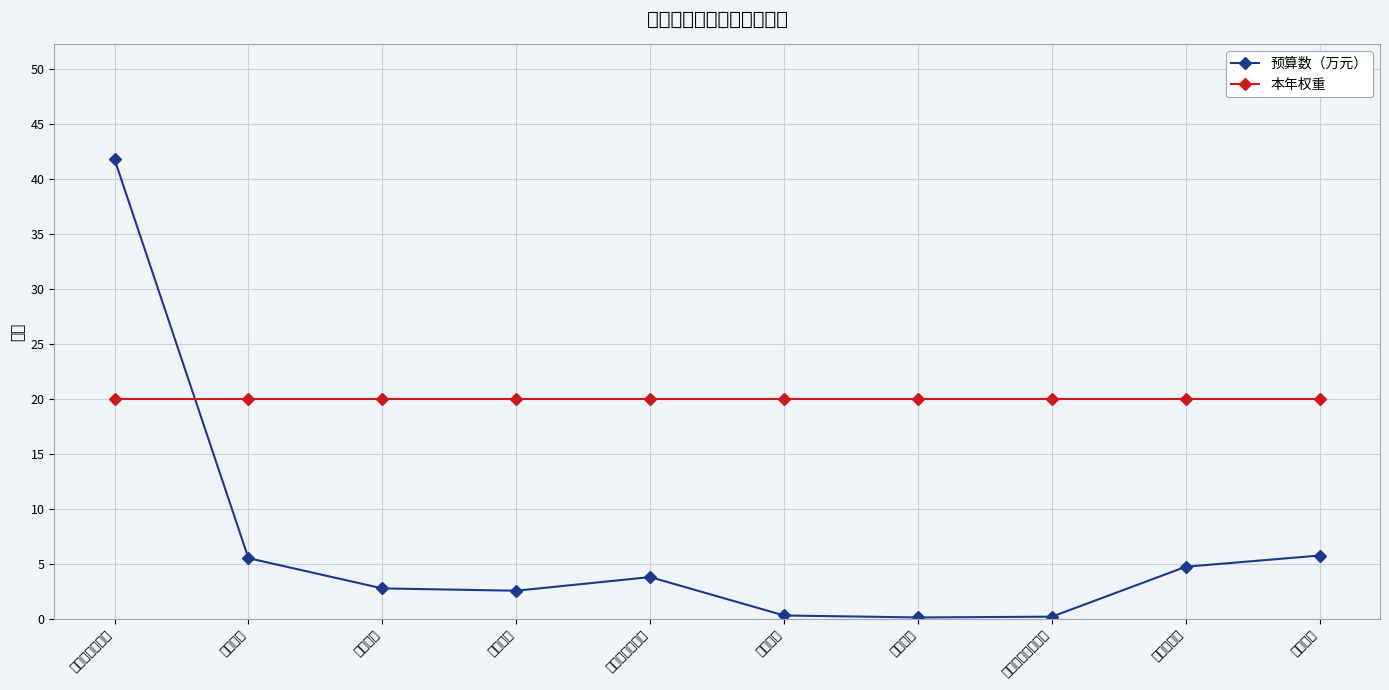

How many values in the 预算数（万元） series are below 3?

5